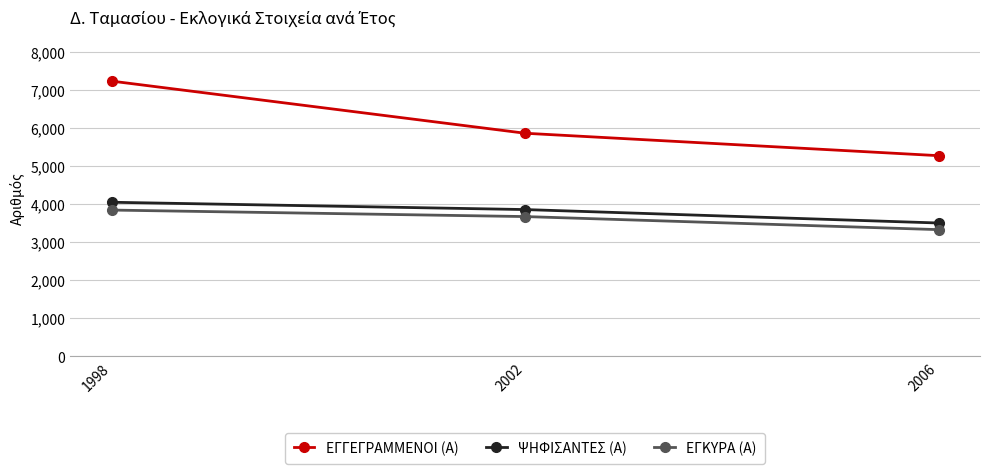

At how many categories does at least one series exceed 5795?

2